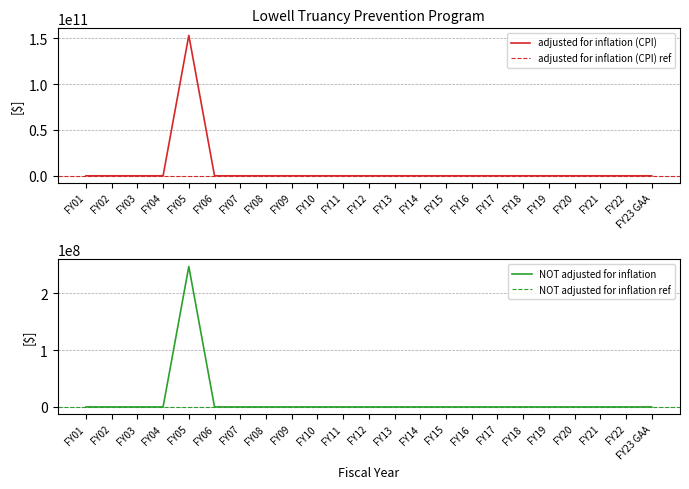

Reading right to left, list all the values displayed in this chart.

adjusted for inflation (CPI): 0	0	0	0	0	0	0	0	0	0	0	0	0	0	0	0	0	0	153247100000	0	0	0	0
NOT adjusted for inflation: 0	0	0	0	0	0	0	0	0	0	0	0	0	0	0	0	0	0	247100000	0	0	0	0